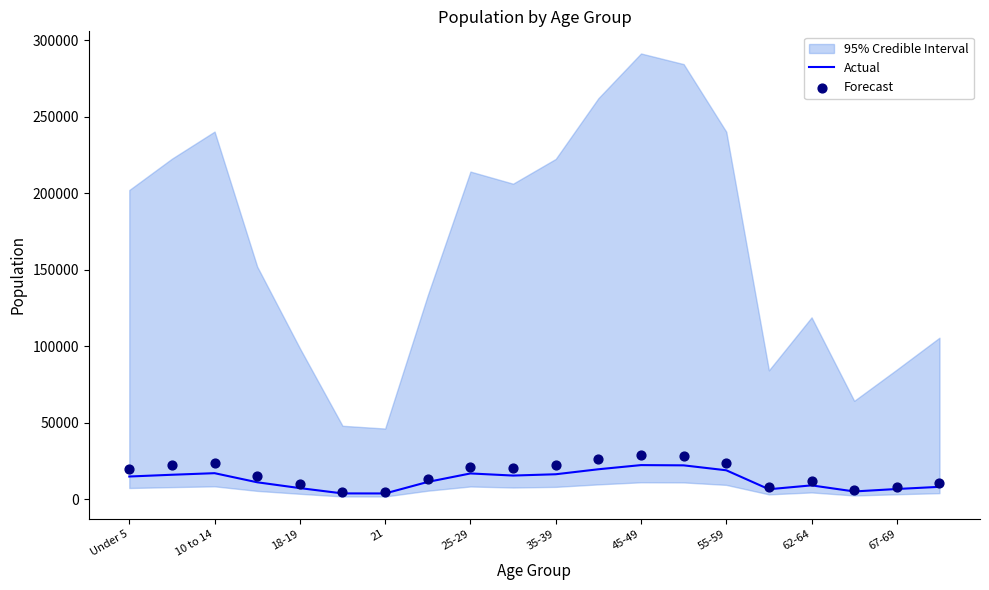

The value of Actual at 55-59 is 19075. True or false?

True